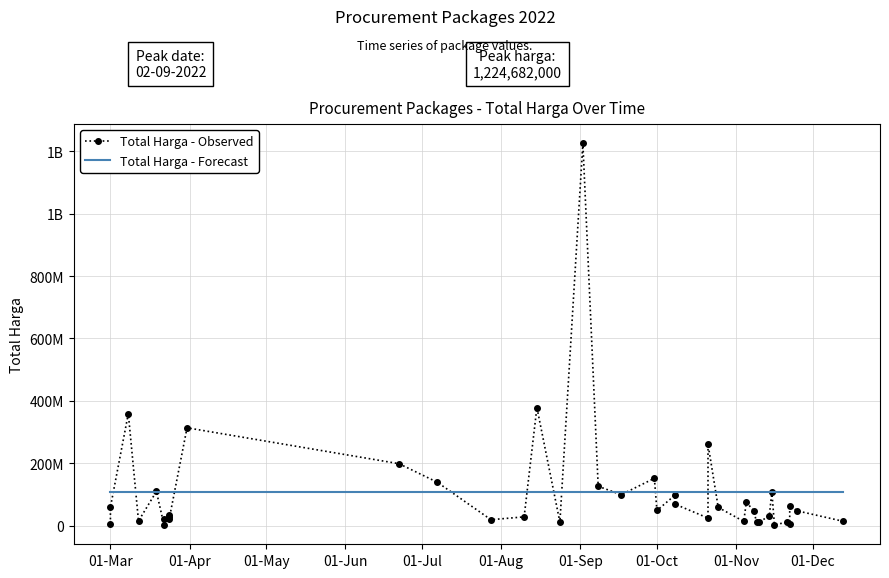

True or false: Total Harga - Forecast has more than 0 interior local peaks.

False